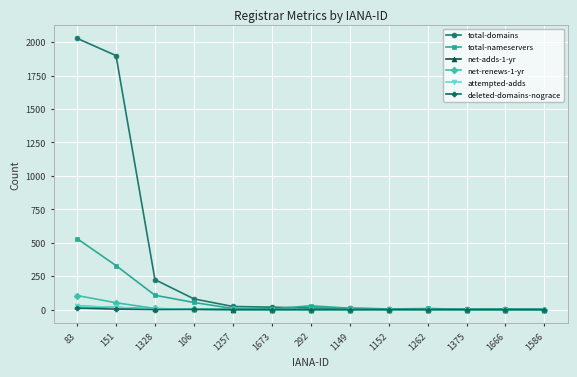

Read the total-domains value at 151, to the nearest 50.

1900